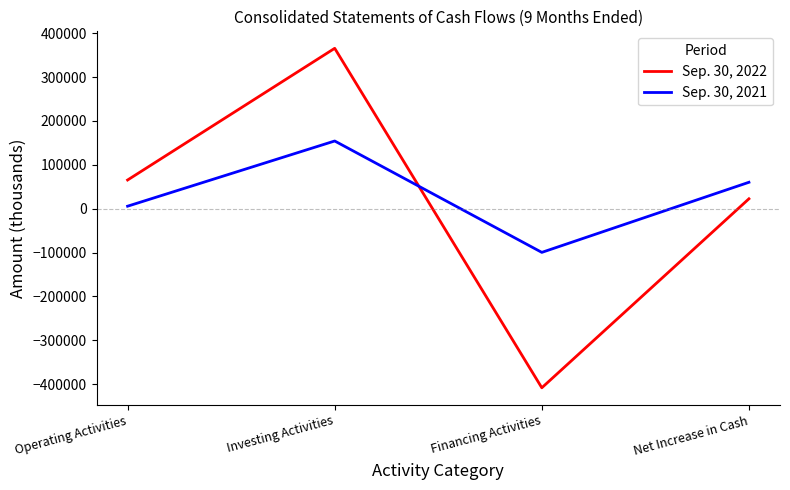

The value of Sep. 30, 2022 at Investing Activities is 536191. True or false?

False